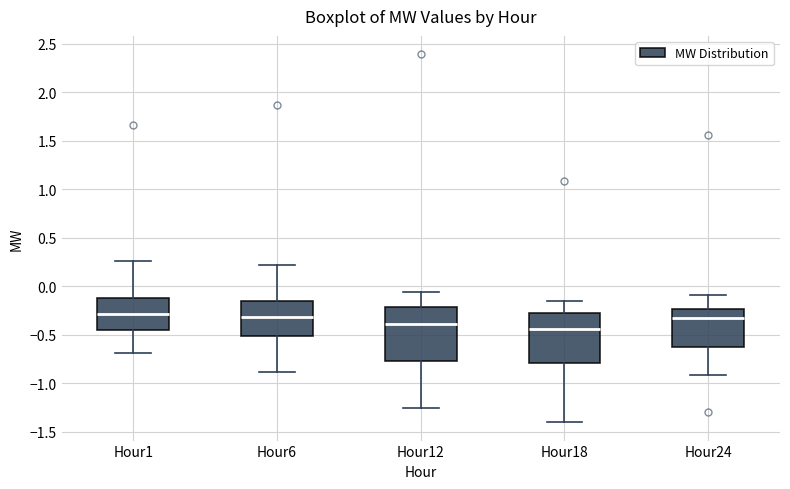

Reading left to right, transcribe this box plot: for each box, give where its median line is, the range the box spans, and where its two whiskers end, as read against the y-axis. The values are not printed on the chart, so give them approximately, as read against the axis.

Hour1: median -0.30, box -0.45 to -0.10, whiskers -0.70 to 0.25
Hour6: median -0.30, box -0.50 to -0.15, whiskers -0.90 to 0.20
Hour12: median -0.40, box -0.75 to -0.20, whiskers -1.25 to -0.05
Hour18: median -0.45, box -0.80 to -0.25, whiskers -1.40 to -0.15
Hour24: median -0.35, box -0.65 to -0.25, whiskers -0.90 to -0.10